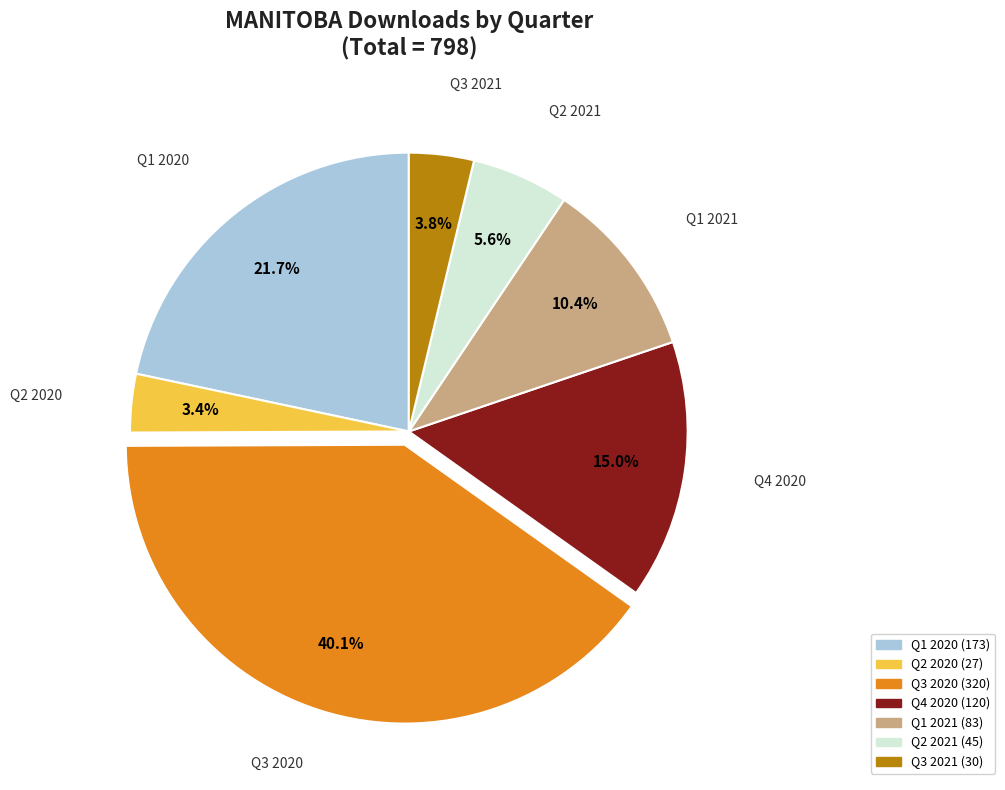

Is there a majority slice in this chart?

No